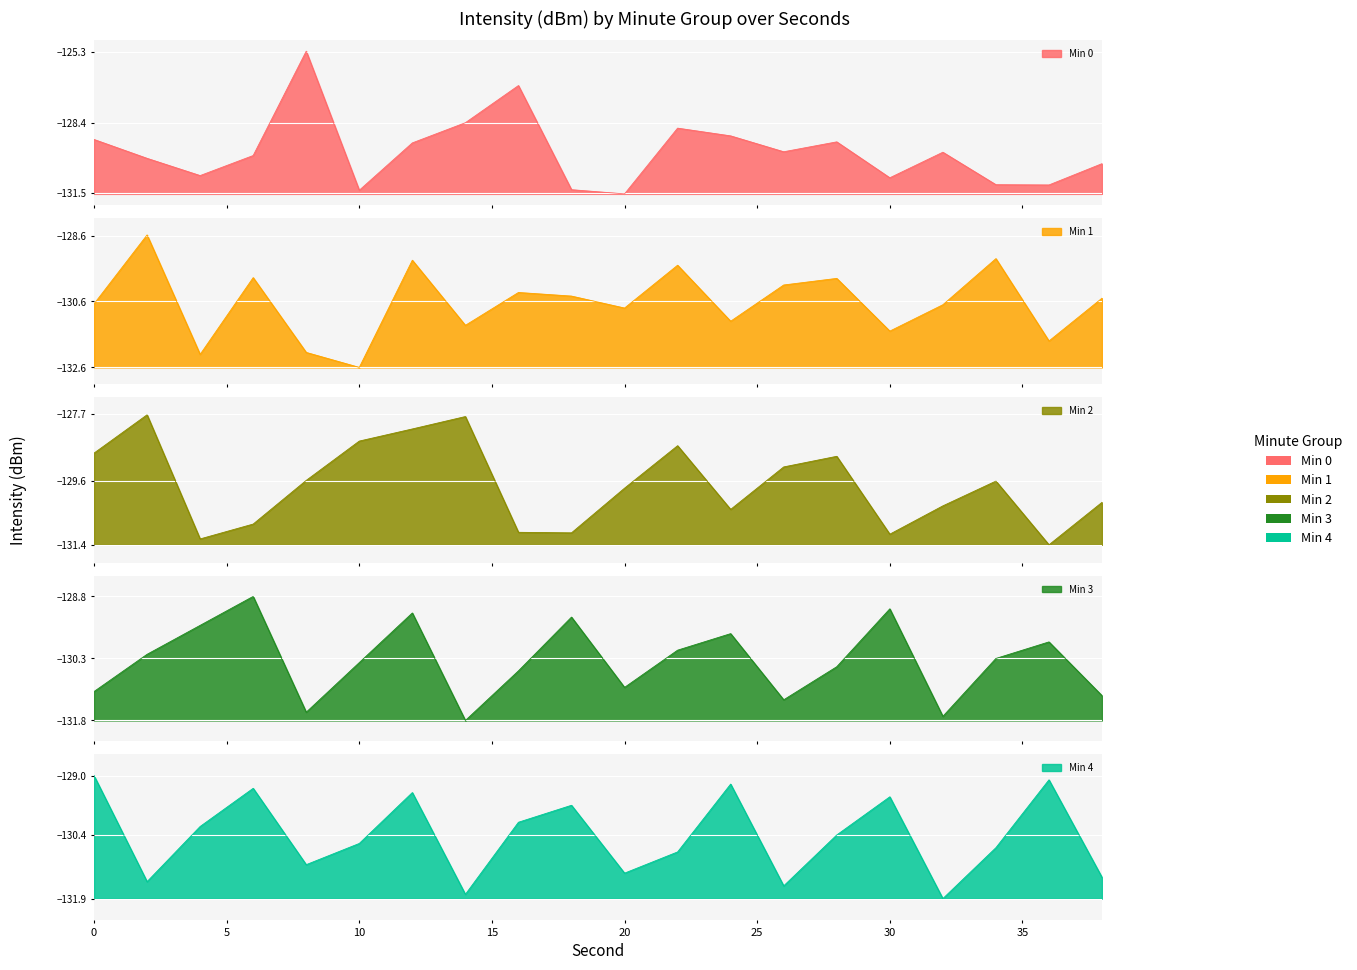

The Min 2 series shows -131.1 at 30. True or false?

True